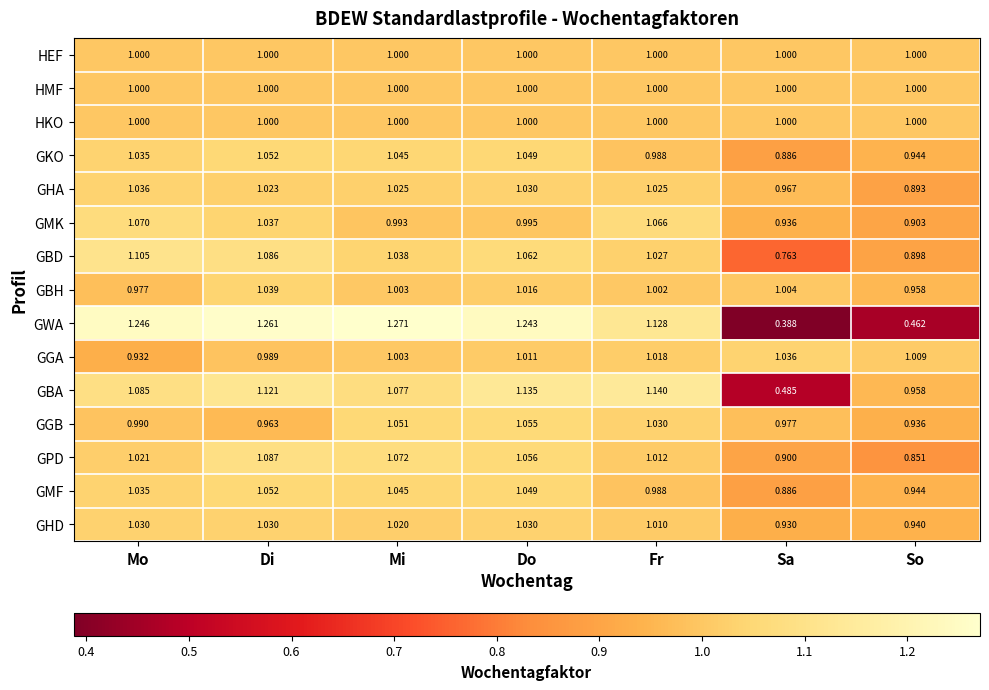

Where does the GHD series first go above 1?

Mo